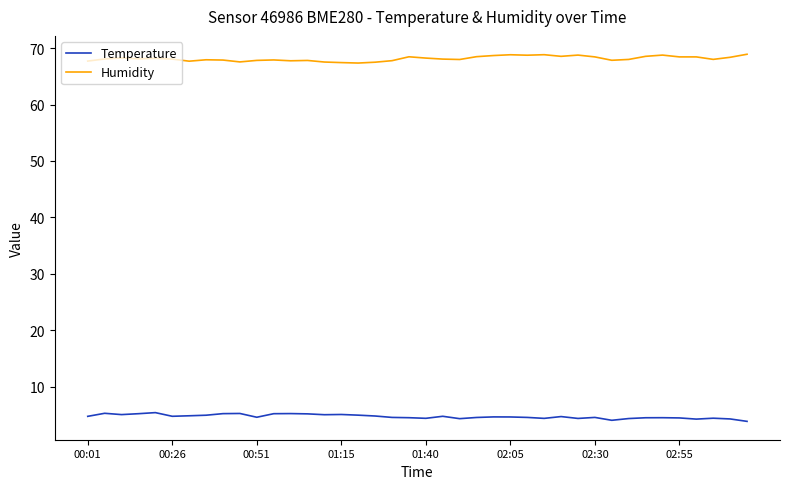

What is the sum of all Humidity values?

2725.6